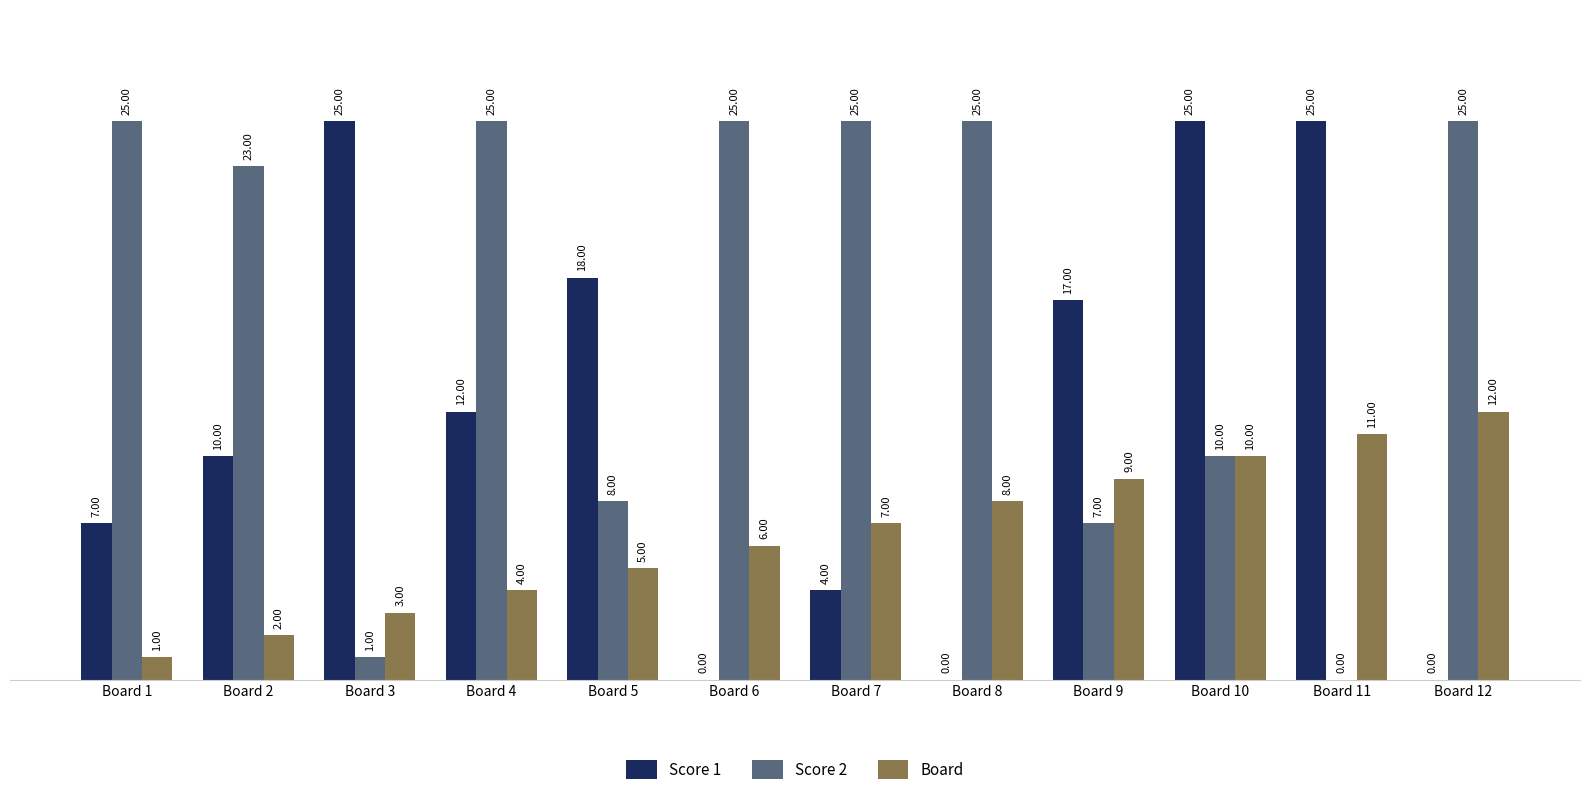

What is the sum of all Score 2 values?

199